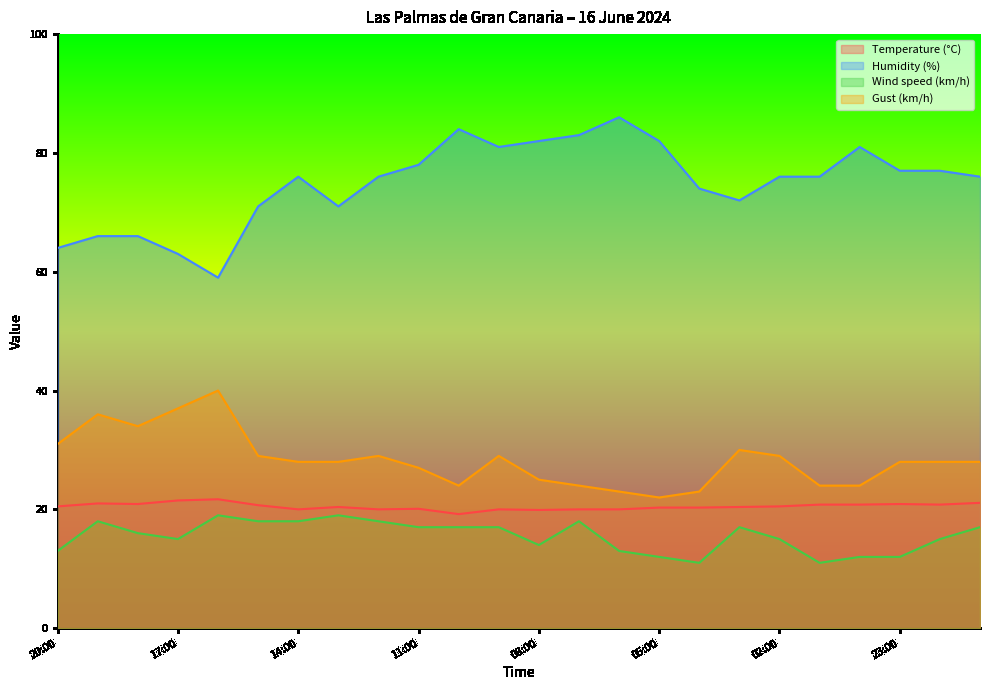

What is the total value across all series at 07:00?

145.0